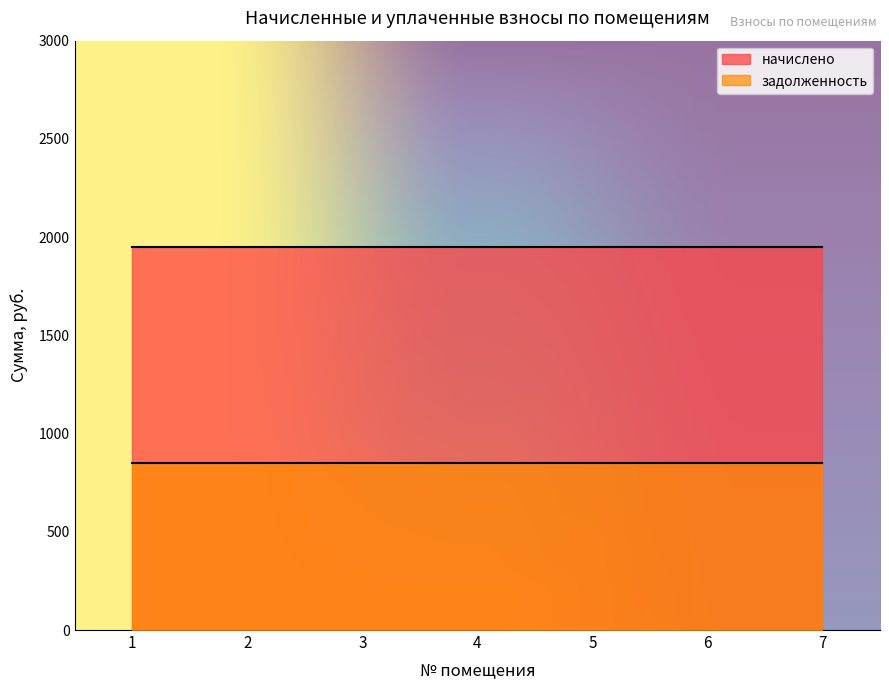

True or false: начислено and задолженность cross at least once.

False